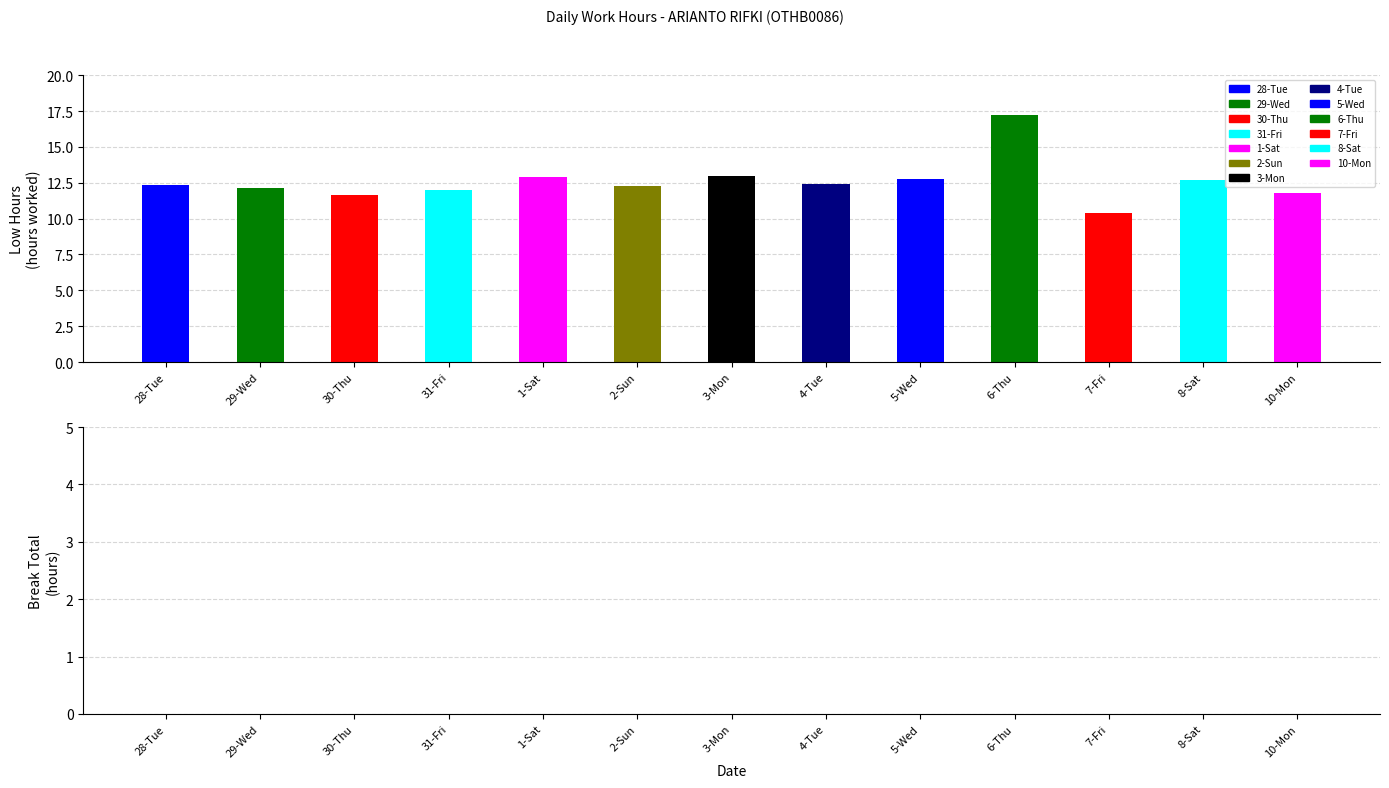

What is the label of the 8th bar from the left?

4-Tue